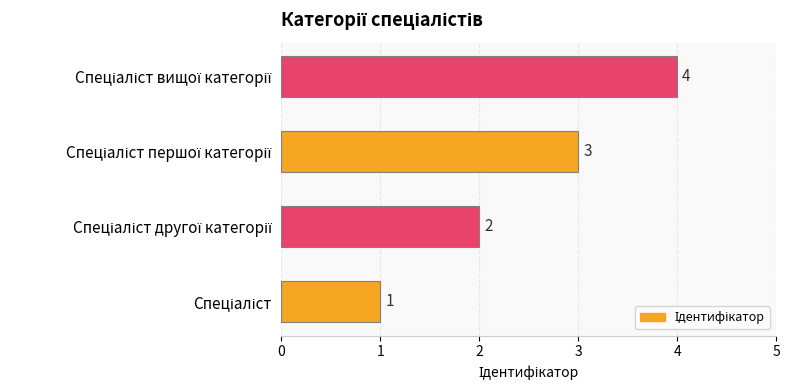

What is the maximum value shown in the chart?

4